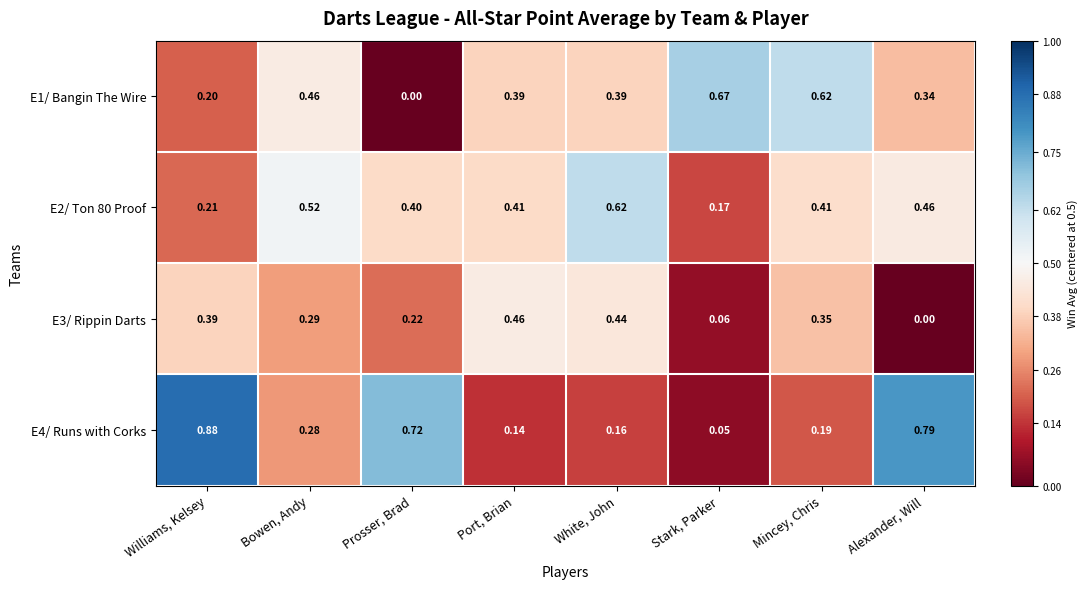

Where is E4/ Runs with Corks nearest to the value 0?

Stark, Parker